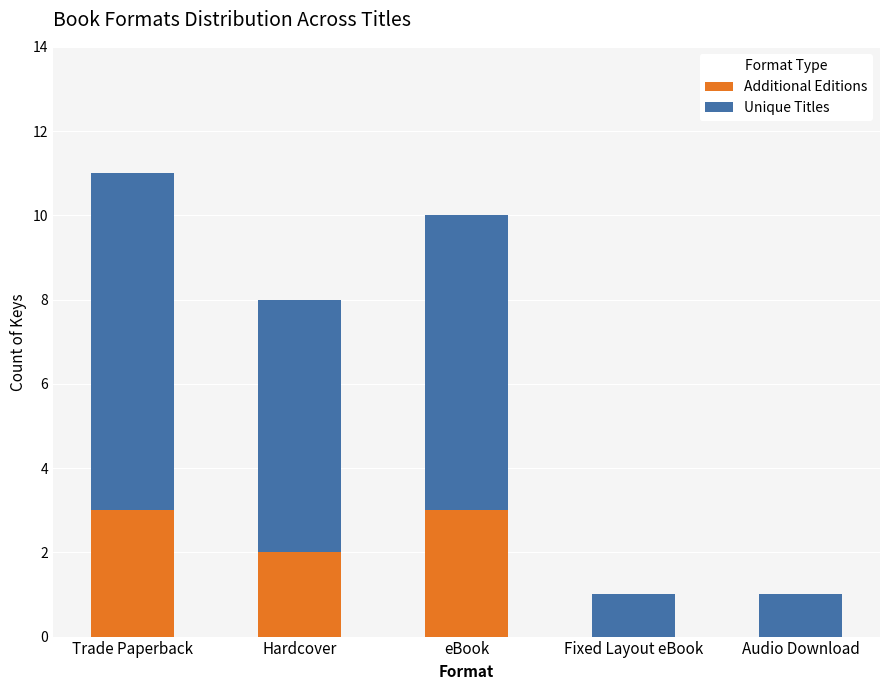

How many series are shown in this chart?

2